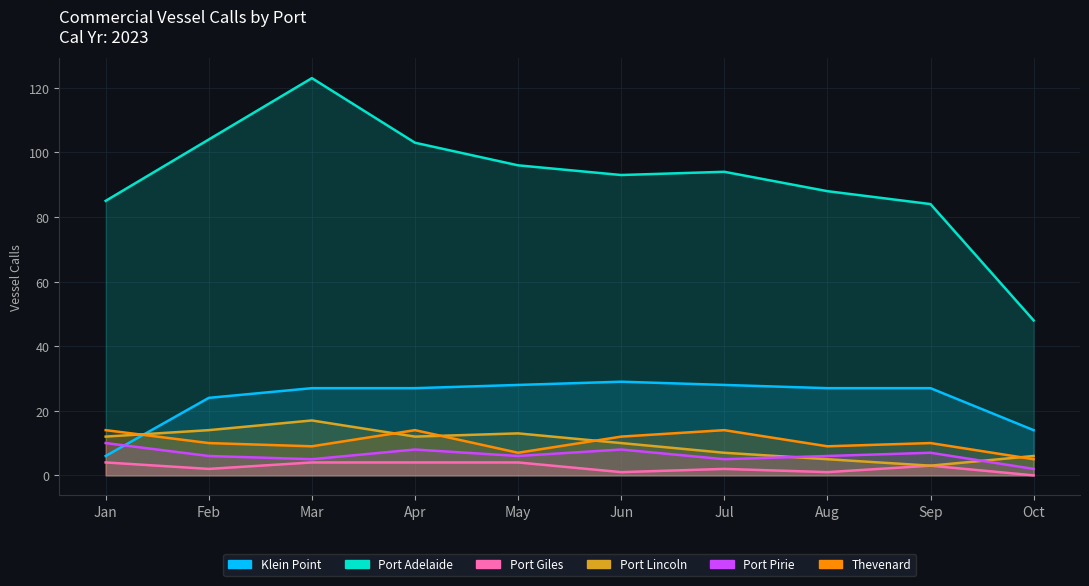

The value of Port Lincoln at May is 20. True or false?

False